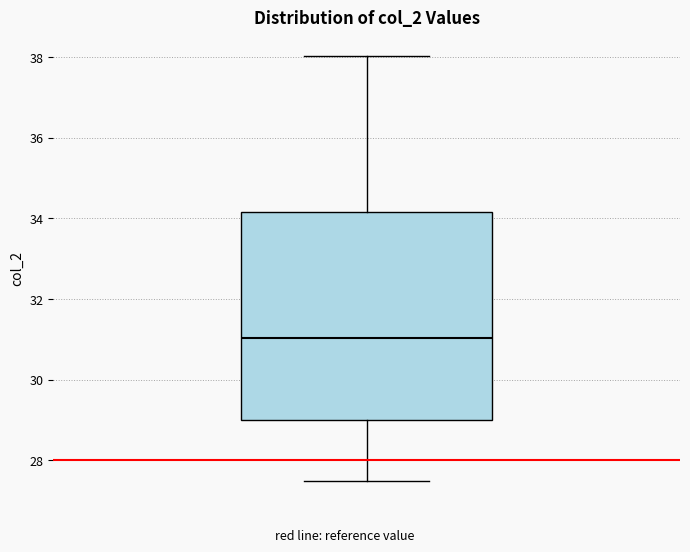

Transcribe this box plot: give where the median line is, the range the box spans, and where the two whiskers end, as read against the y-axis. The values are not printed on the chart, so give them approximately, as read against the axis.

median 31.0, box 29.0 to 34.2, whiskers 27.4 to 38.0